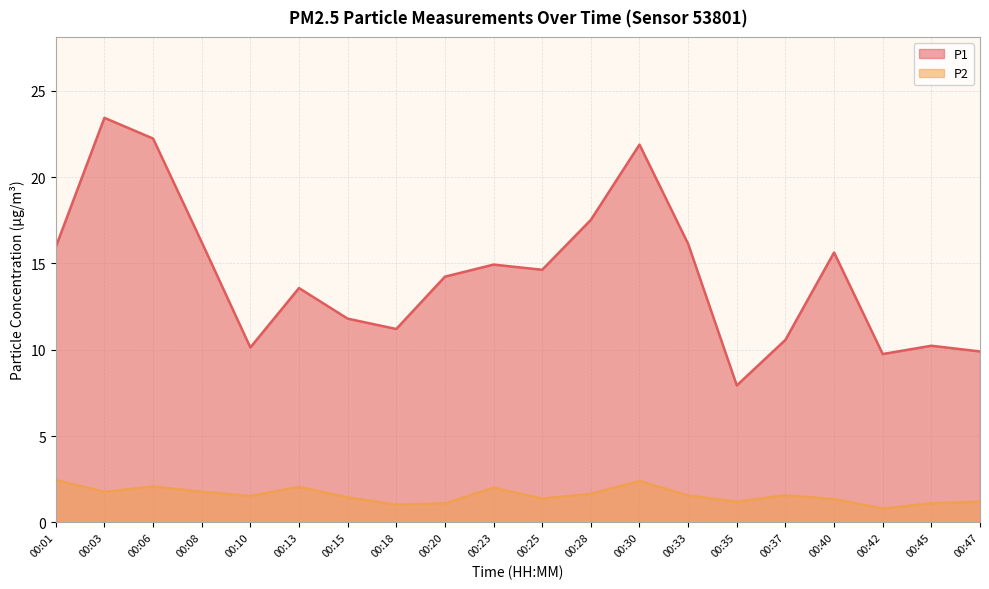

How many lines are shown in the chart?

2